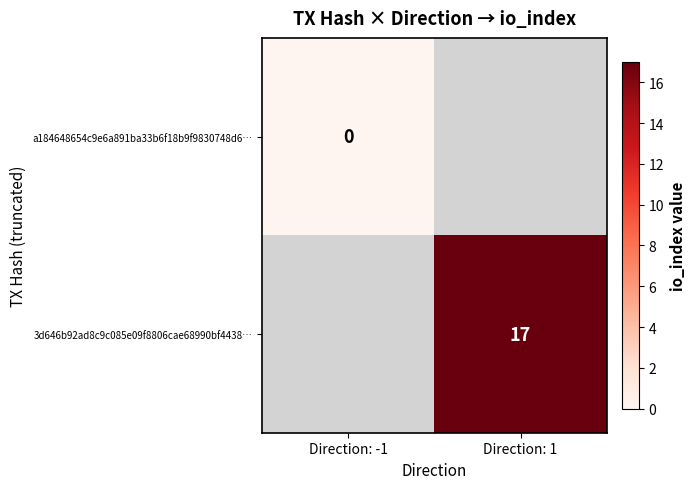

The value of 3d646b92ad8c9c085e09f8806cae68990bf4438… at Direction: 1 is 10. True or false?

False